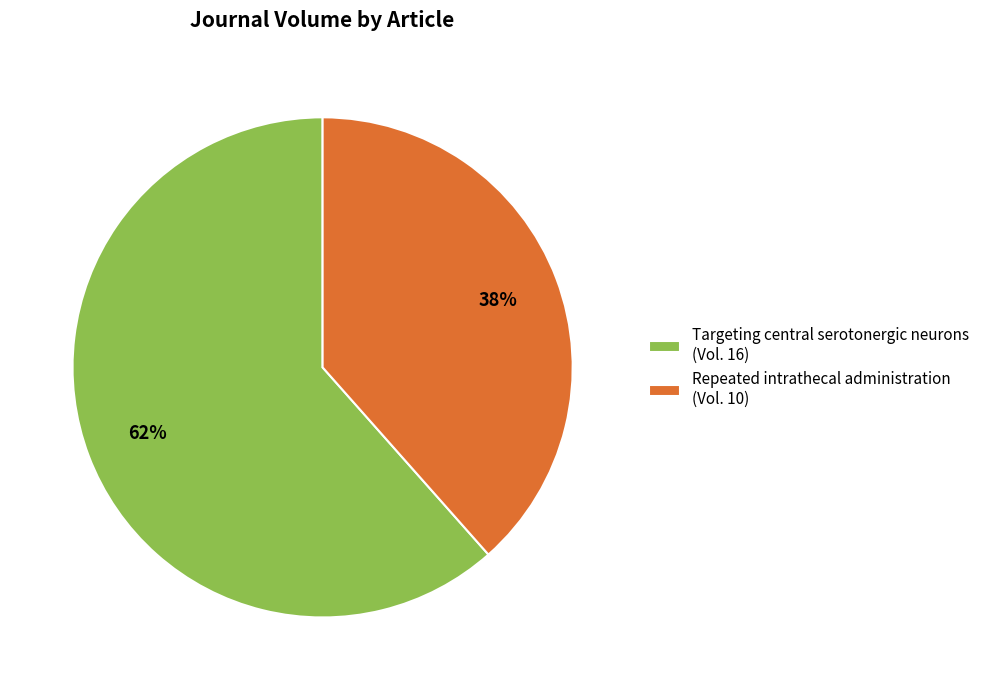

True or false: Repeated intrathecal administration accounts for 38% of the total.

True